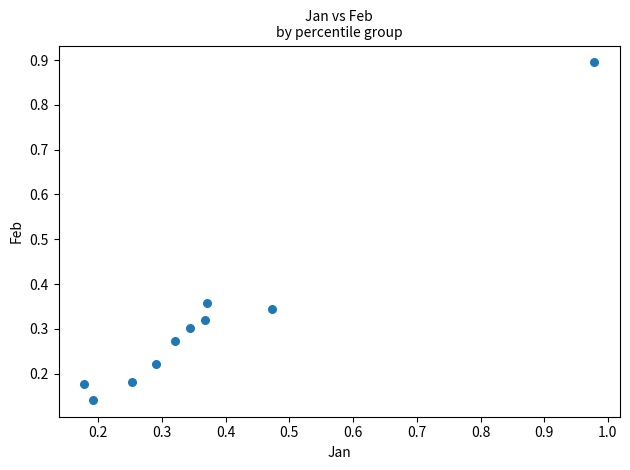

What is the range of X values (max minus min)?

0.8